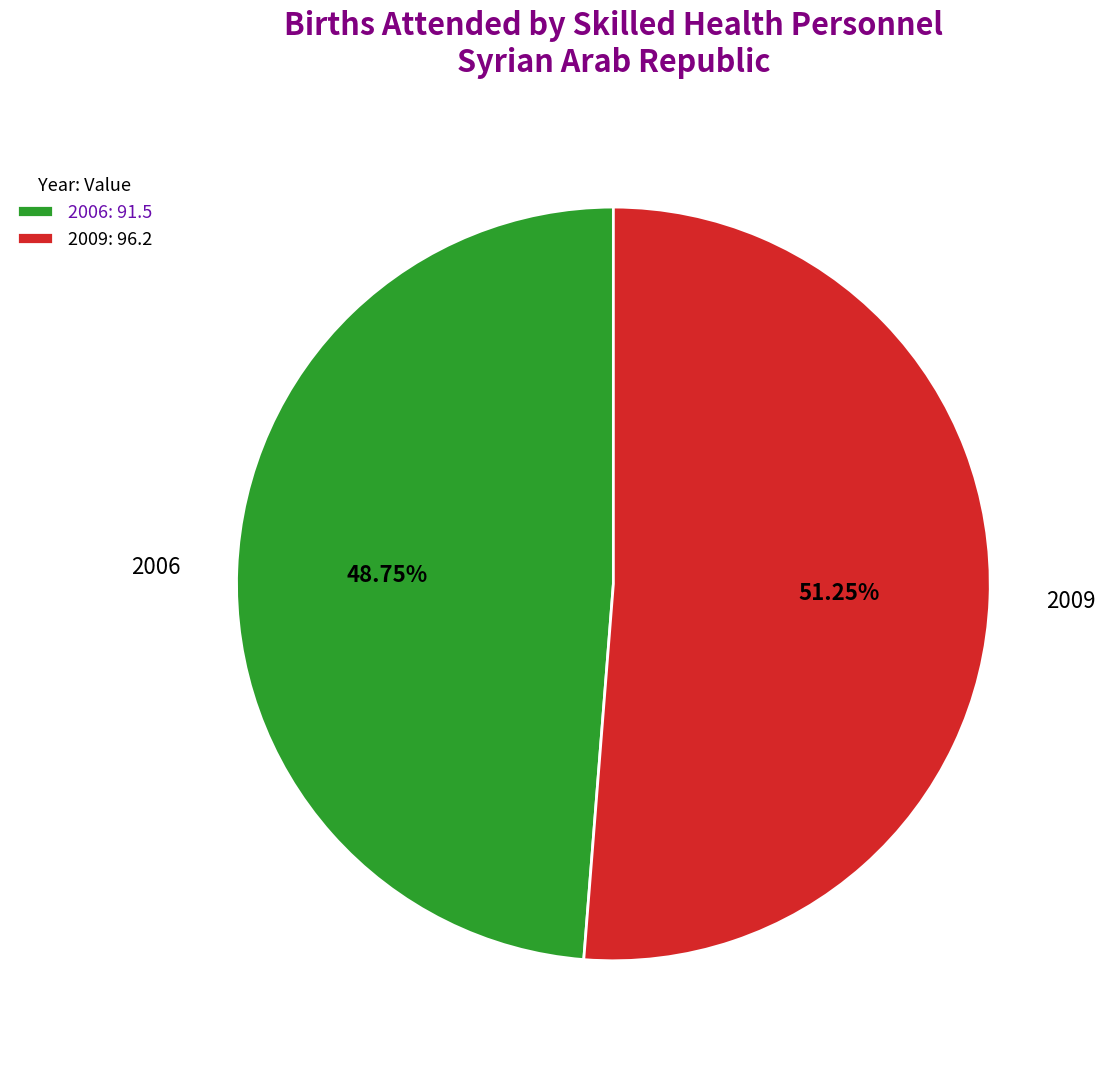

What percentage is the 2006 slice, to the nearest percent?

49%